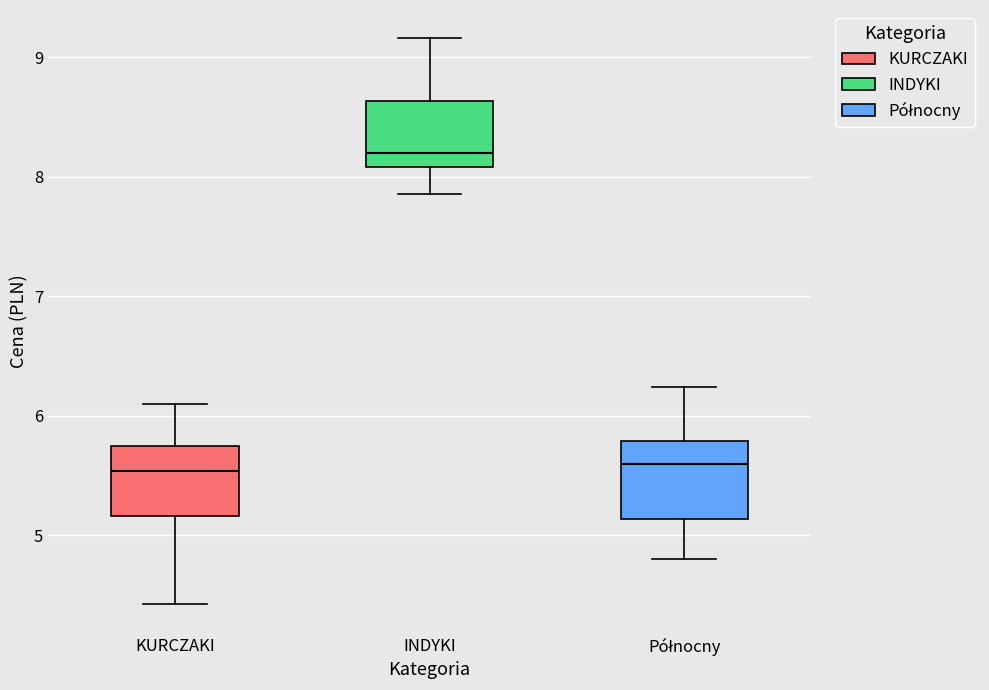

Where does the lower whisker of the box for Północny end on the y-axis? The values are not printed on the chart, so give them approximately, as read against the axis.

4.8